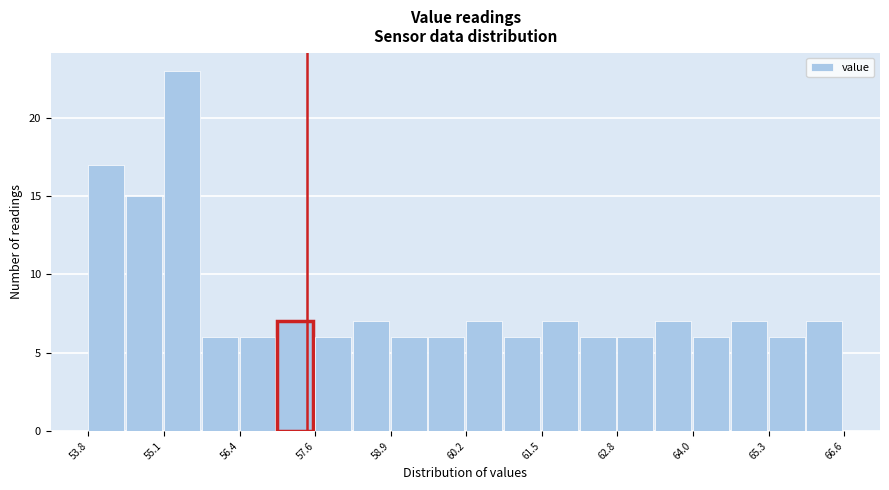

Around what value on the x-axis is the tallest bar? Give the approximate position of its centre, as read against the axis.

55.4